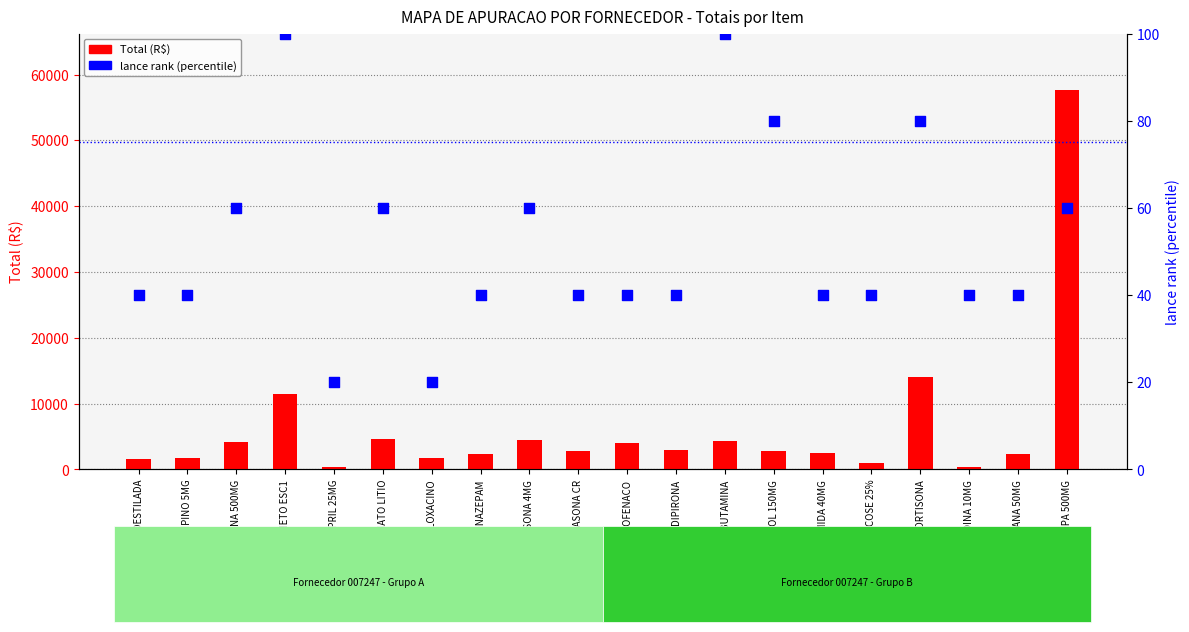

At how many categories does at least one series exceed 23364?

1